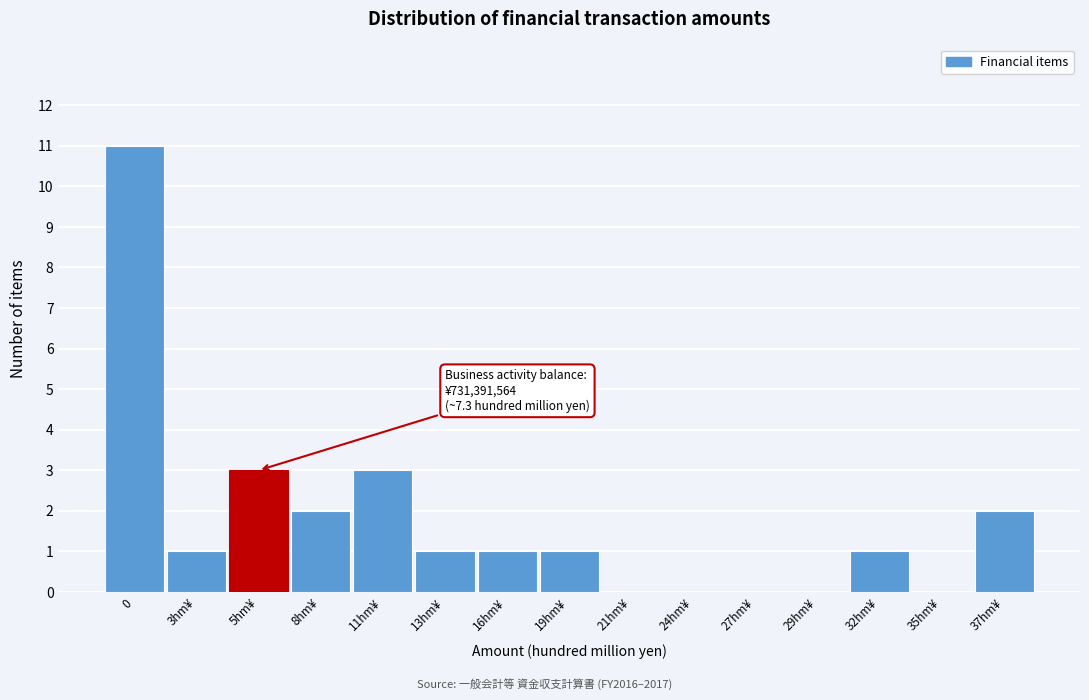

Reading right to left, transcribe all the data shown in this chart.

37hm¥=2	35hm¥=0	32hm¥=1	29hm¥=0	27hm¥=0	24hm¥=0	21hm¥=0	19hm¥=1	16hm¥=1	13hm¥=1	11hm¥=3	8hm¥=2	5hm¥=3	3hm¥=1	0=11